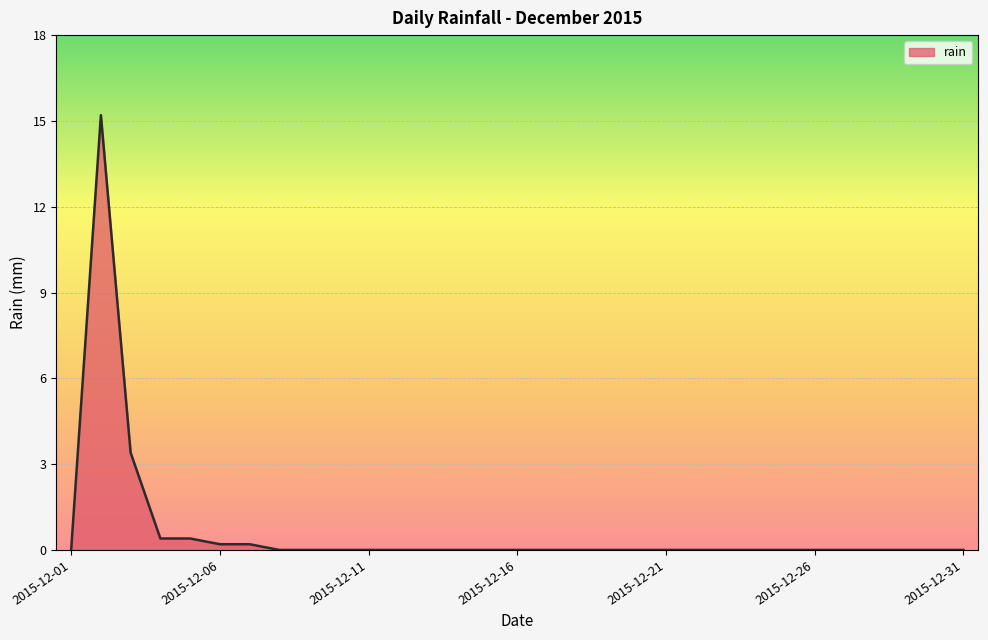

What is the maximum value shown in the chart?

15.2